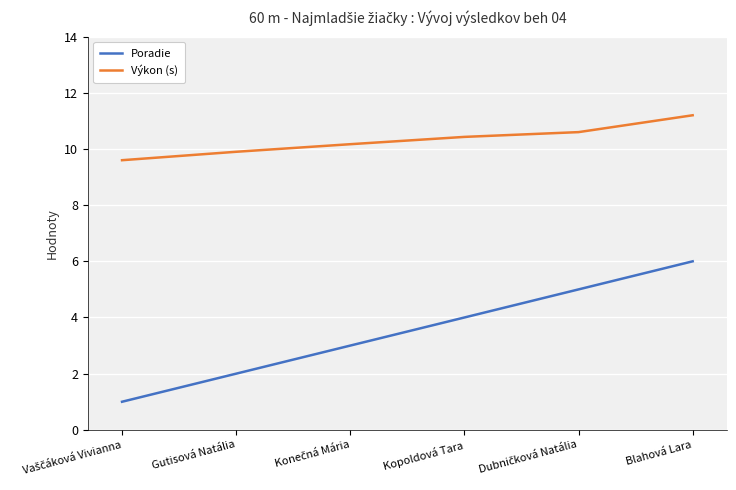

What position from the left is Kopoldová Tara?

4